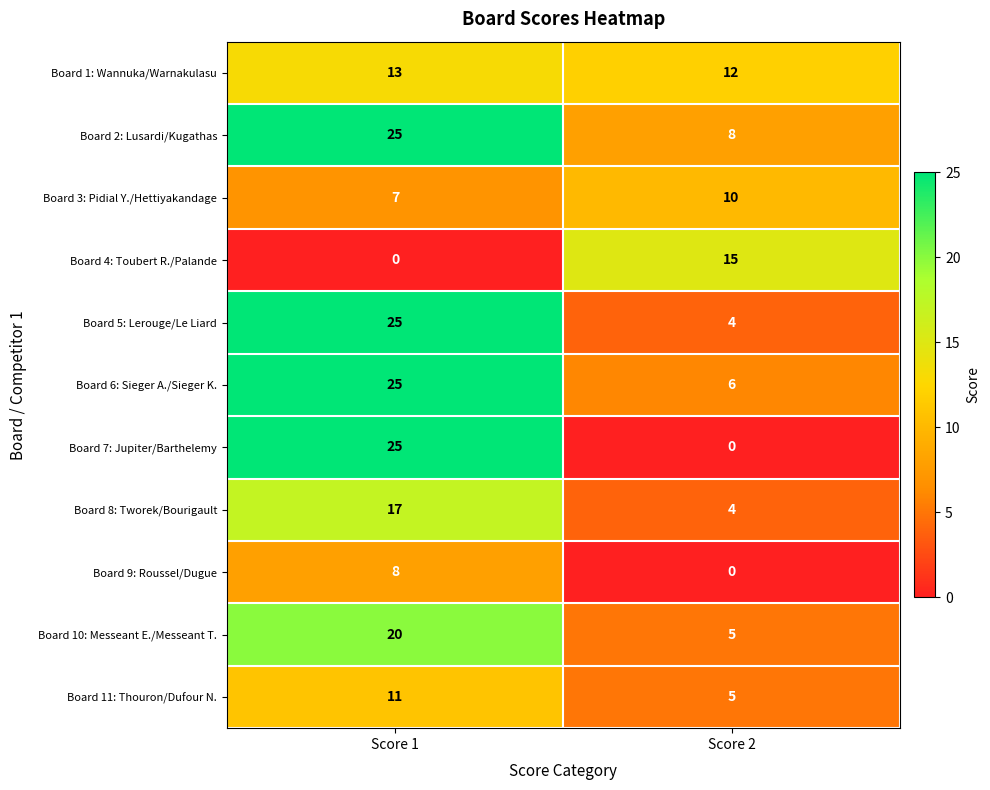

The value of Board 5: Lerouge/Le Liard at Score 1 is 6. True or false?

False